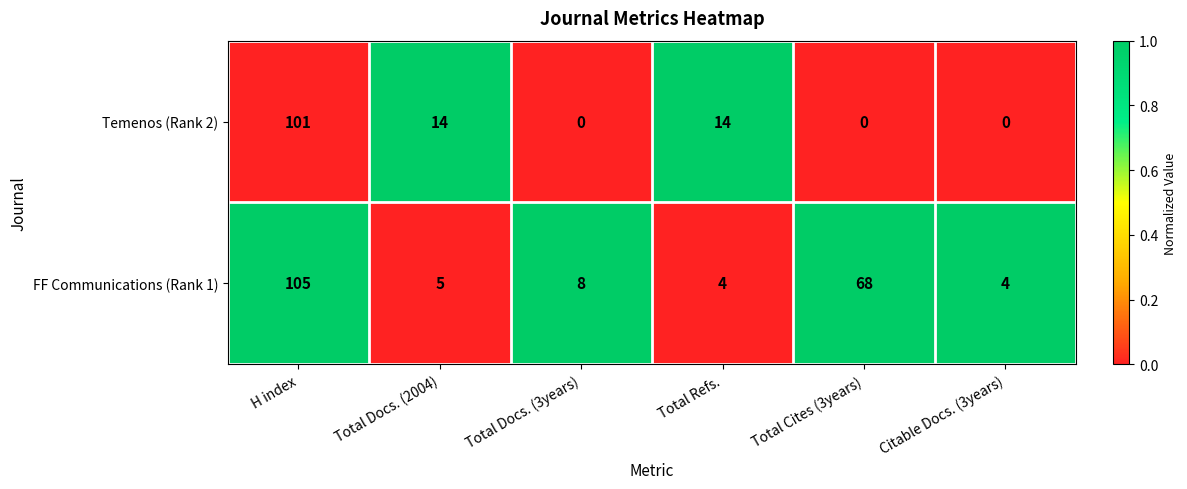

At which label does FF Communications (Rank 1) first exceed 8?

H index